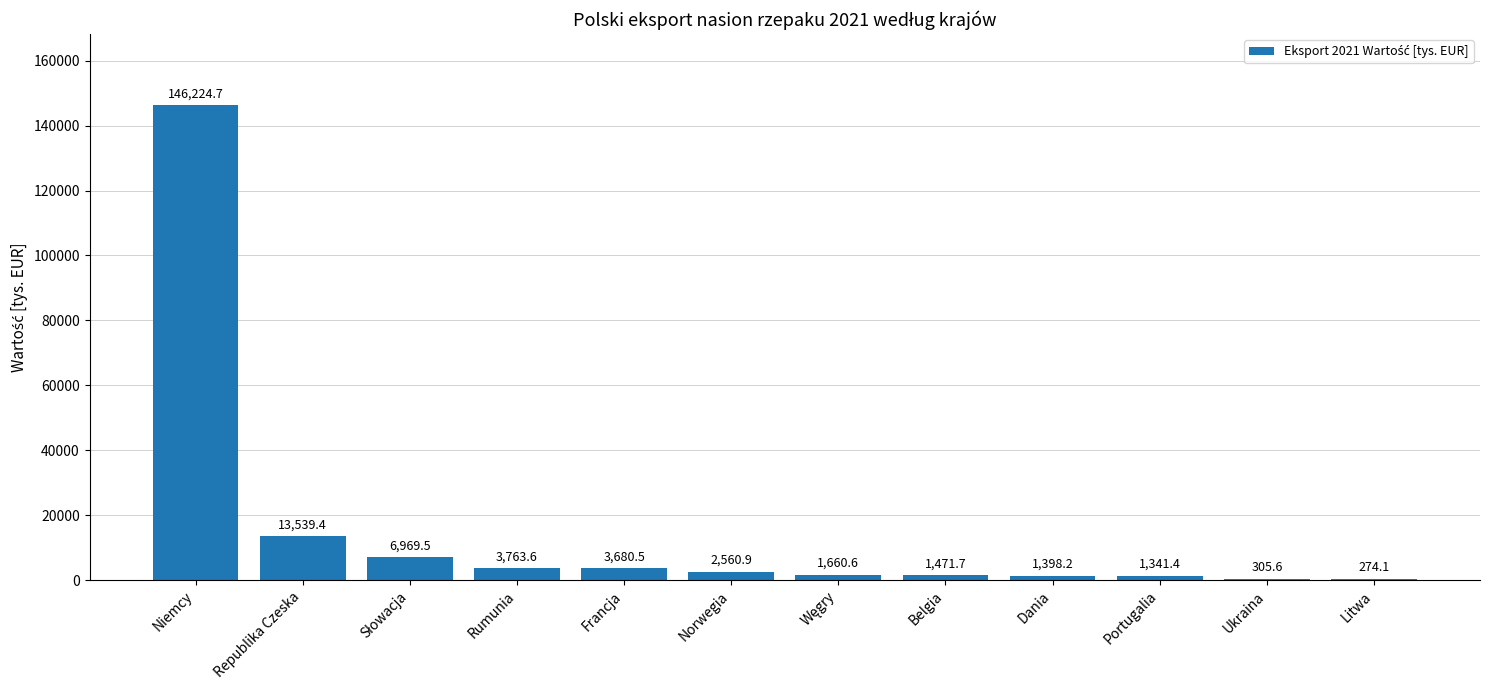

What is the ratio of the value at Republika Czeska to the value at Norwegia?

5.3